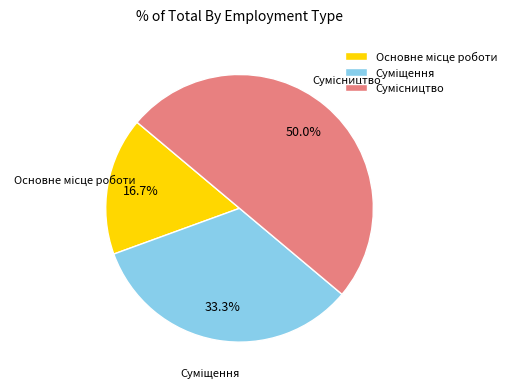

Is it true that Суміщення is 33% of the pie?

True